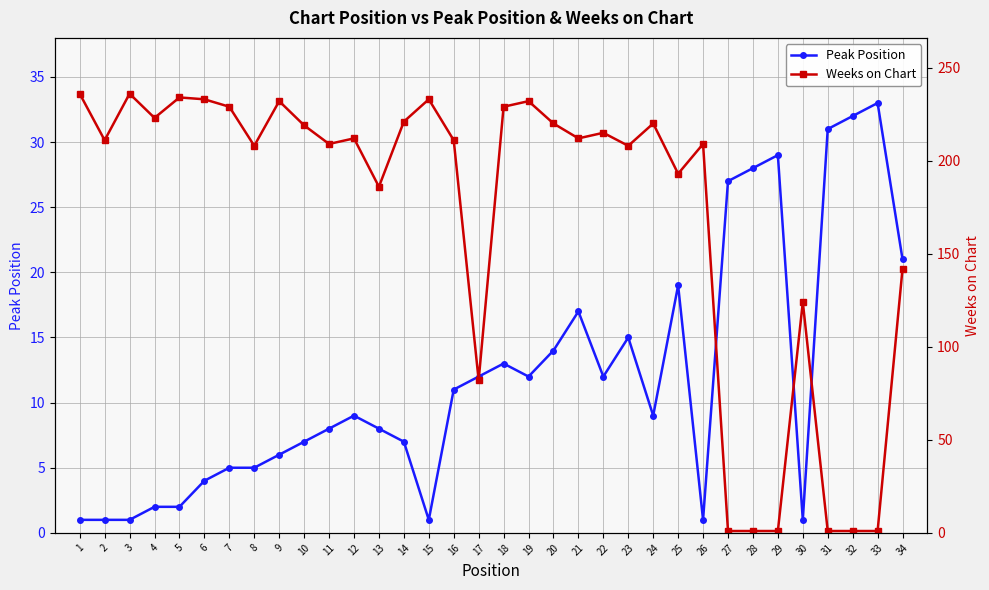

Reading left to right, extract all data points from this chart.

Peak Position: 1=1	2=1	3=1	4=2	5=2	6=4	7=5	8=5	9=6	10=7	11=8	12=9	13=8	14=7	15=1	16=11	17=12	18=13	19=12	20=14	21=17	22=12	23=15	24=9	25=19	26=1	27=27	28=28	29=29	30=1	31=31	32=32	33=33	34=21
Weeks on Chart: 1=236	2=211	3=236	4=223	5=234	6=233	7=229	8=208	9=232	10=219	11=209	12=212	13=186	14=221	15=233	16=211	17=82	18=229	19=232	20=220	21=212	22=215	23=208	24=220	25=193	26=209	27=1	28=1	29=1	30=124	31=1	32=1	33=1	34=142